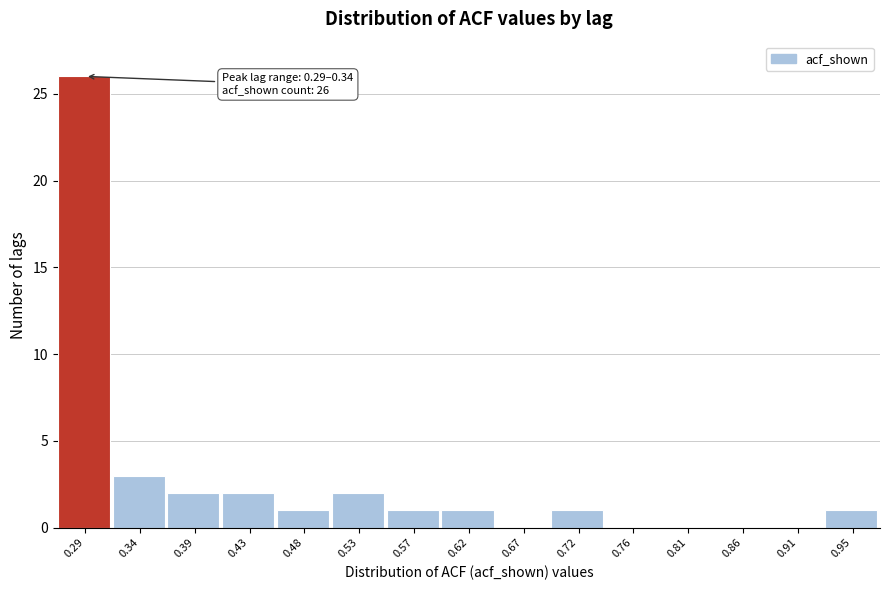

Reading left to right, list all the values displayed in this chart.

0.29=26	0.34=3	0.39=2	0.43=2	0.48=1	0.53=2	0.57=1	0.62=1	0.67=0	0.72=1	0.76=0	0.81=0	0.86=0	0.91=0	0.95=1